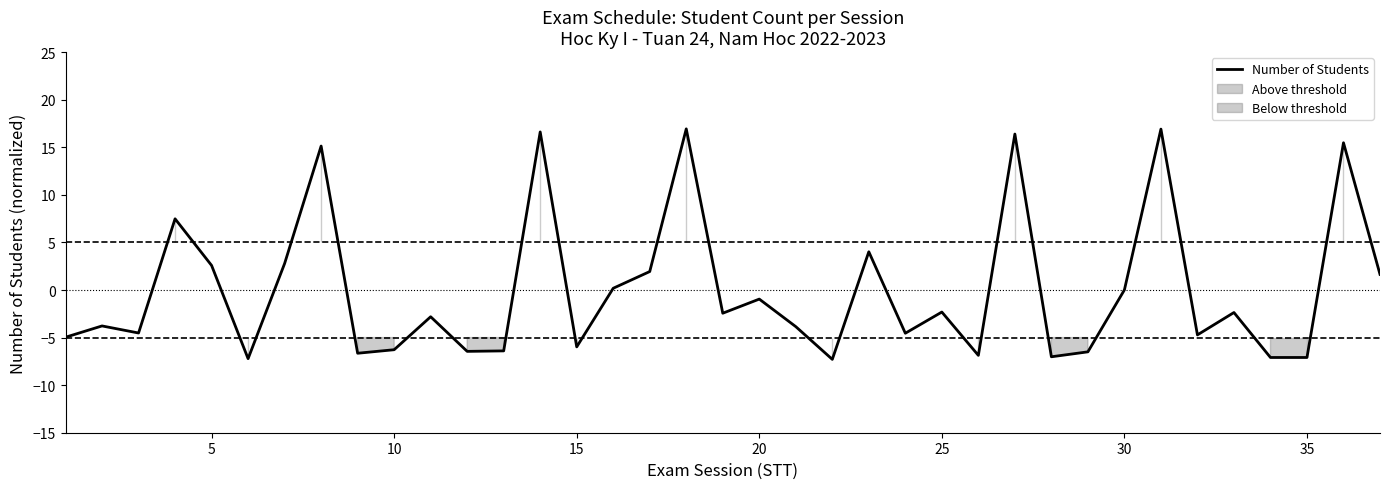

How many lines are shown in the chart?

1